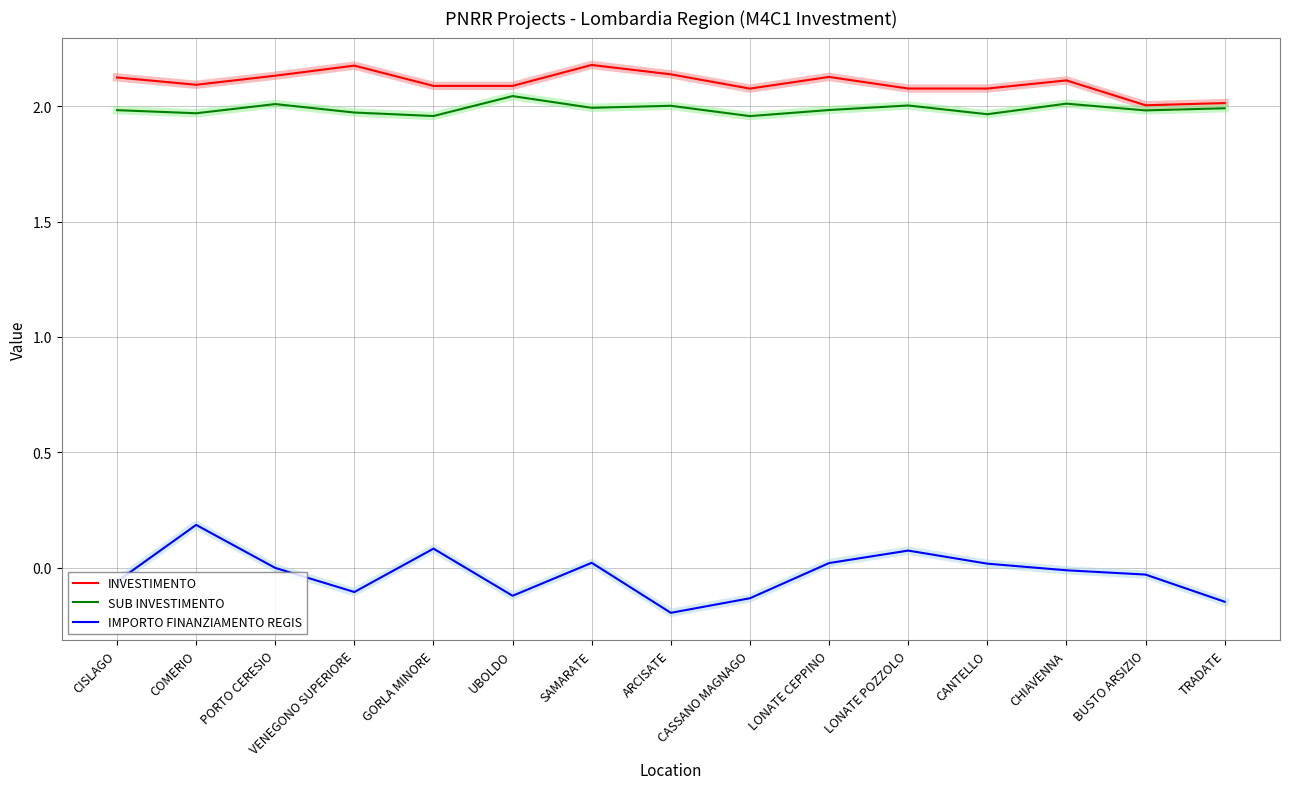

How many distinct data groups are displayed?

3